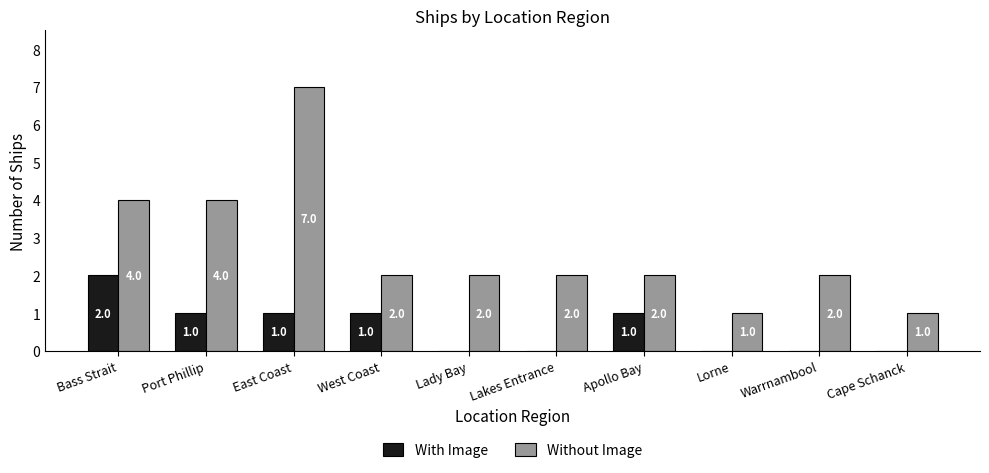

Between East Coast and West Coast, which series saw the biggest shift?

Without Image